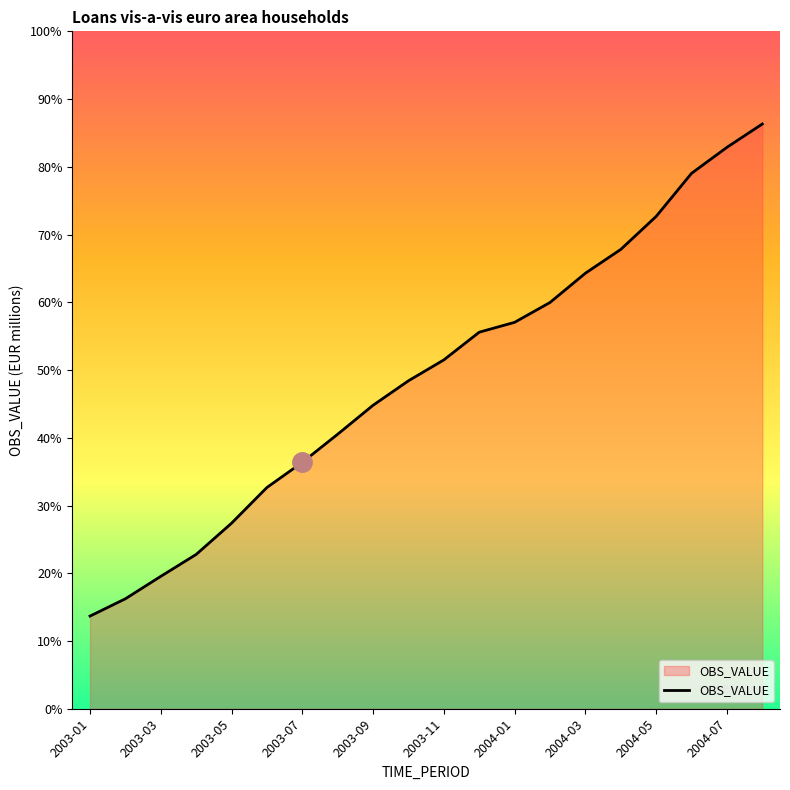

Is this an area chart (filled region under the line)?

Yes